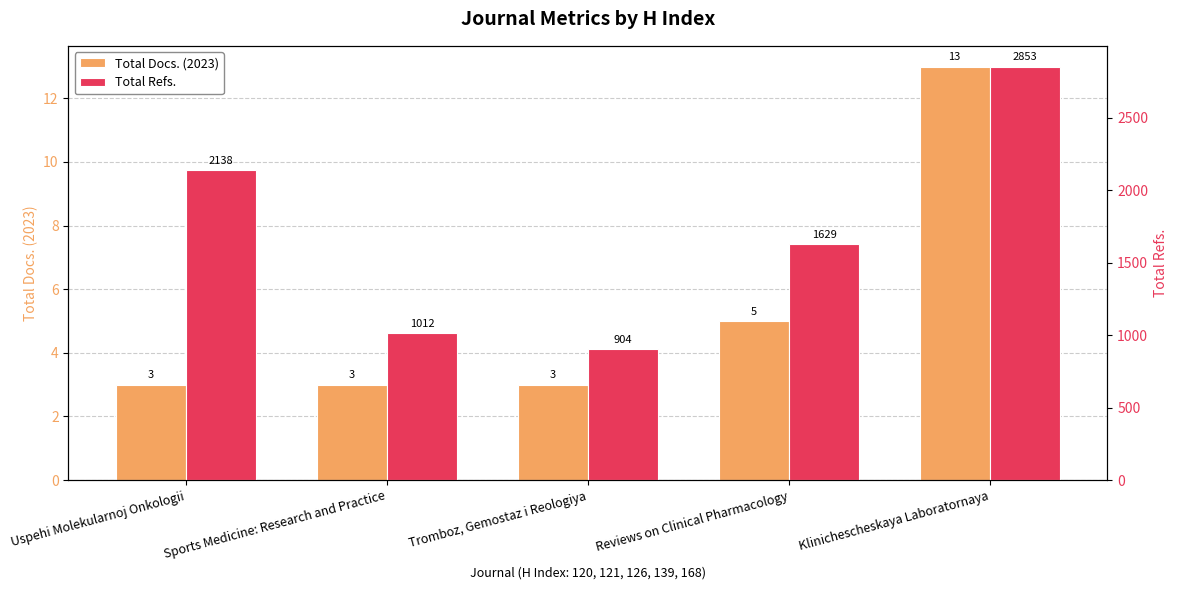

Reading left to right, extract all data points from this chart.

Total Docs. (2023): 3	3	3	5	13
Total Refs.: 2138	1012	904	1629	2853